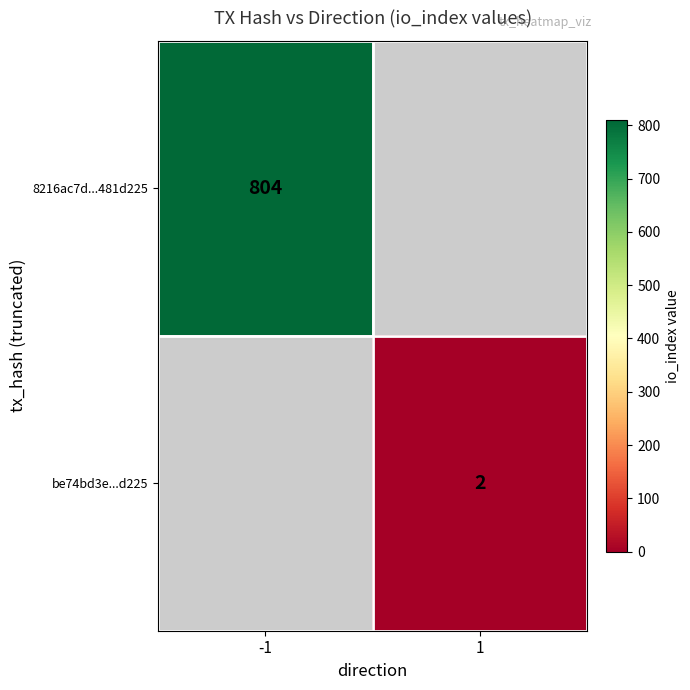

The value of be74bd3e...d225 at 1 is 1. True or false?

False